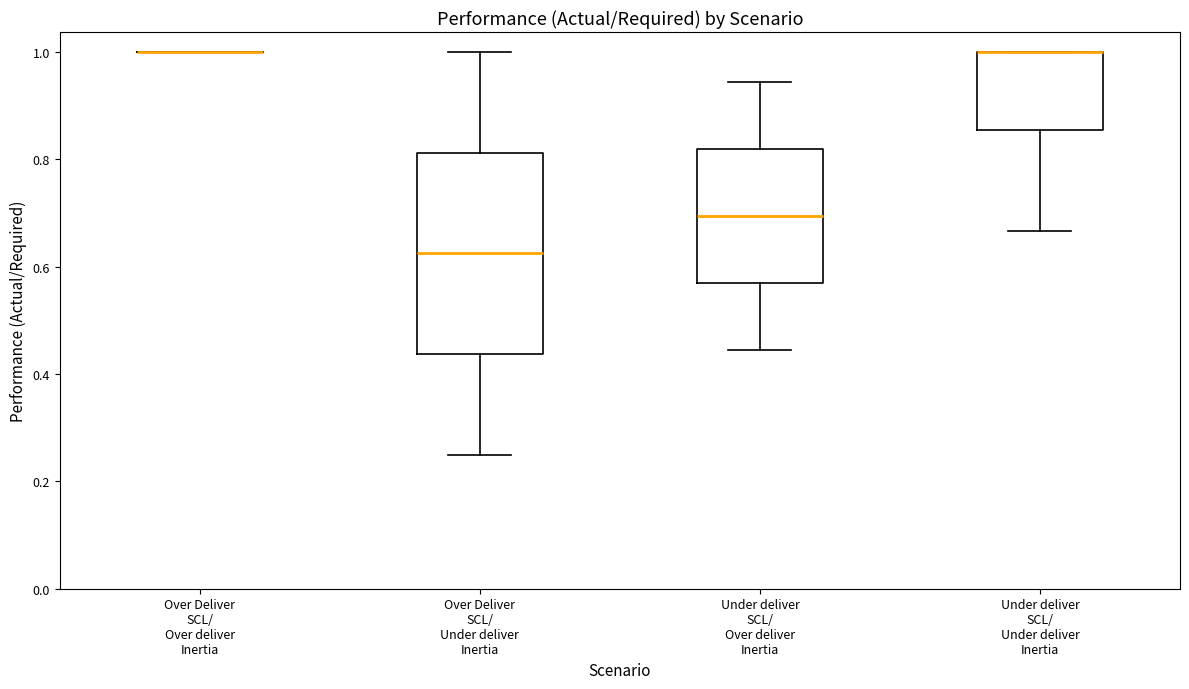

Which box is the tallest, from its lower edge to its upper edge?

Over Deliver SCL/ Under deliver Inertia